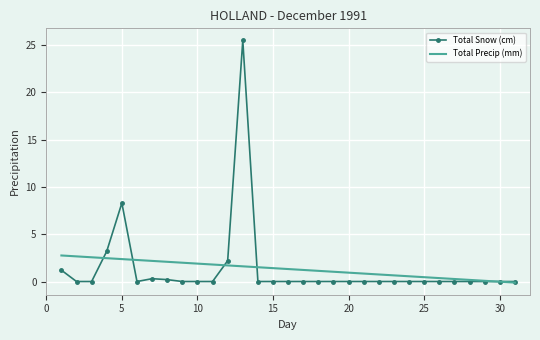

List the series in order of their peak value, highest first.

Total Snow (cm), Total Precip (mm)